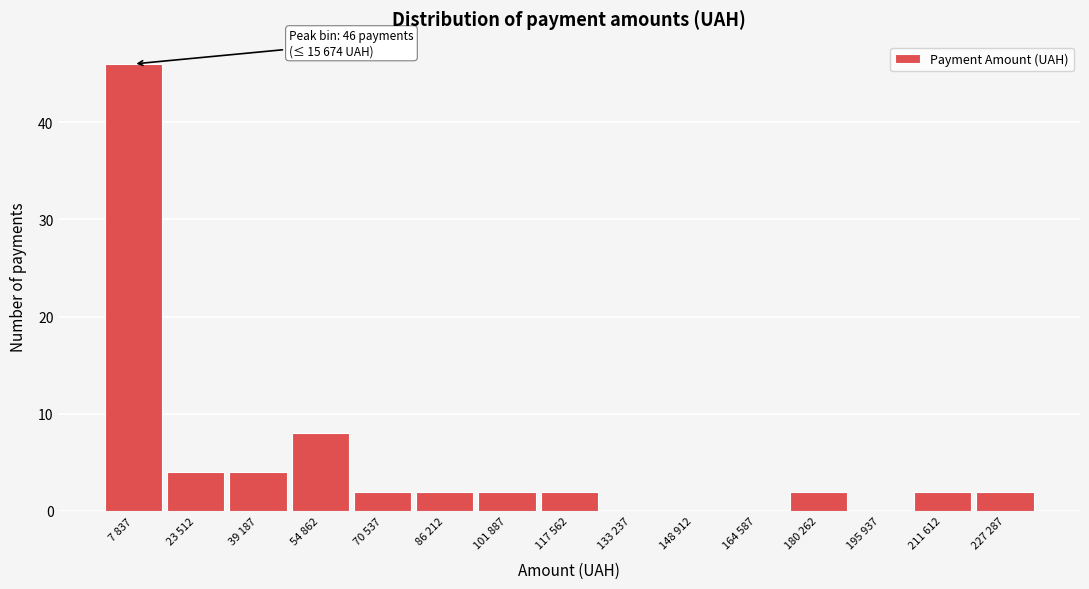

Reading right to left, what are all the values shown in this chart?

227 287=2	211 612=2	195 937=0	180 262=2	164 587=0	148 912=0	133 237=0	117 562=2	101 887=2	86 212=2	70 537=2	54 862=8	39 187=4	23 512=4	7 837=46